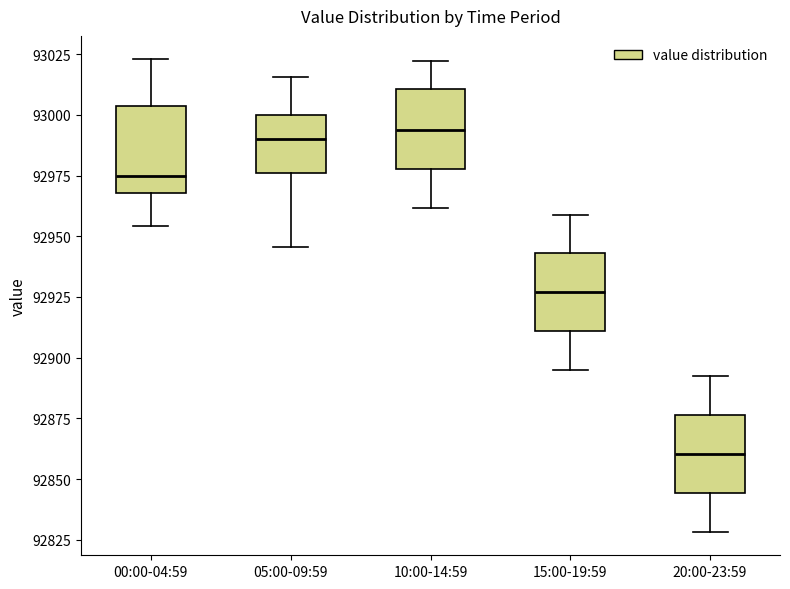

Reading left to right, read every box against the y-axis: the position of its median line, the range the box covers, and the ends of its whiskers. The values are not printed on the chart, so give them approximately, as read against the axis.

00:00-04:59: median 92975, box 92970 to 93005, whiskers 92955 to 93025
05:00-09:59: median 92990, box 92975 to 93000, whiskers 92945 to 93015
10:00-14:59: median 92995, box 92980 to 93010, whiskers 92960 to 93020
15:00-19:59: median 92925, box 92910 to 92945, whiskers 92895 to 92960
20:00-23:59: median 92860, box 92845 to 92875, whiskers 92830 to 92890